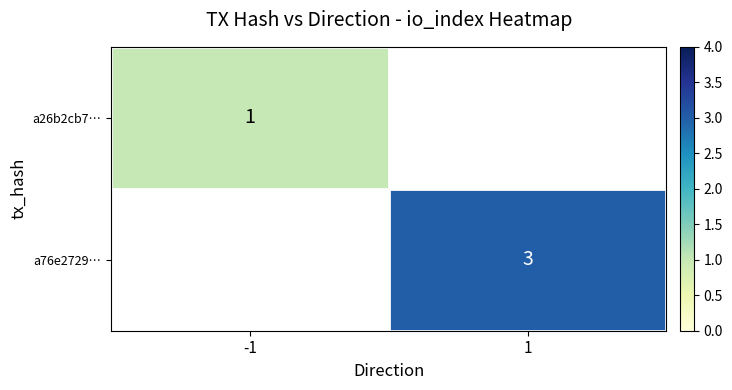

True or false: a76e2729… has a value of 3 at 1.

True